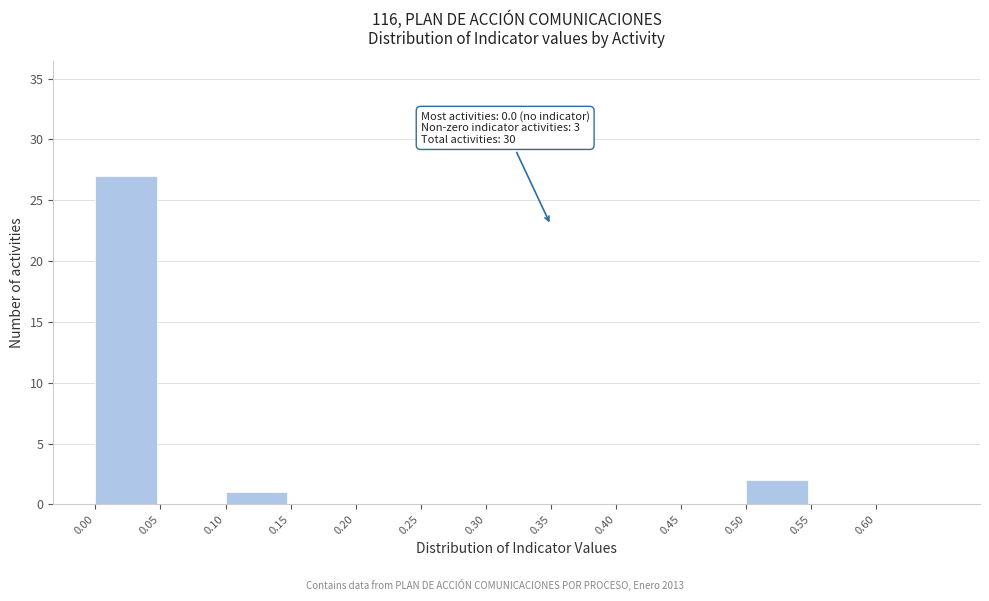

Which range on the x-axis has the tallest bar?

0.00 to 0.05